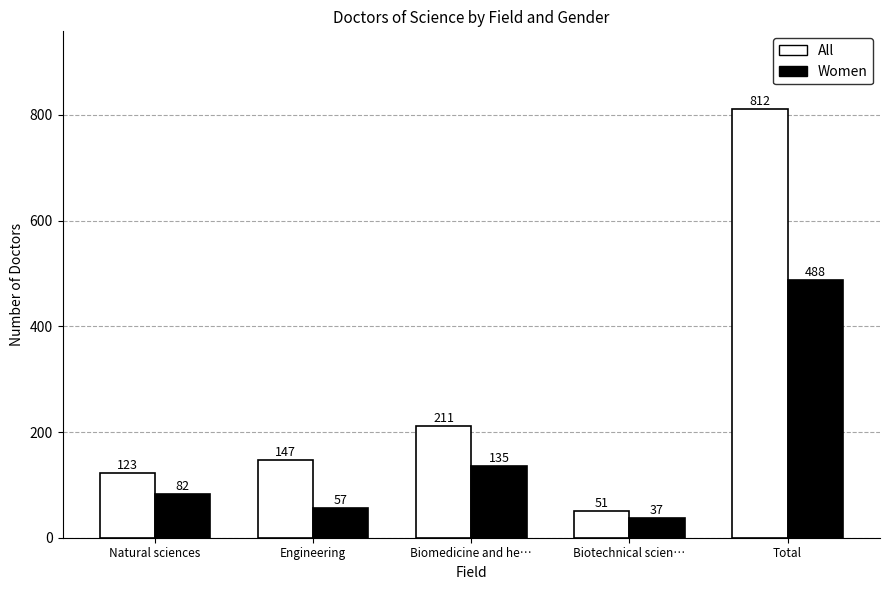

How many categories are shown in the chart?

5